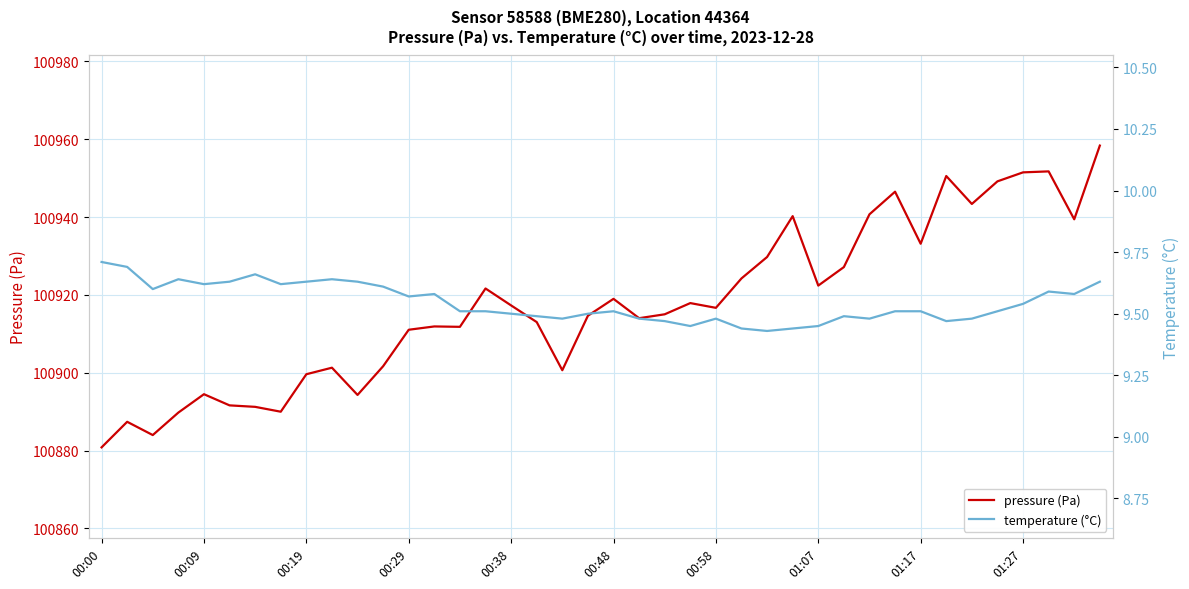

True or false: temperature (°C) and pressure (Pa) cross at least once.

False